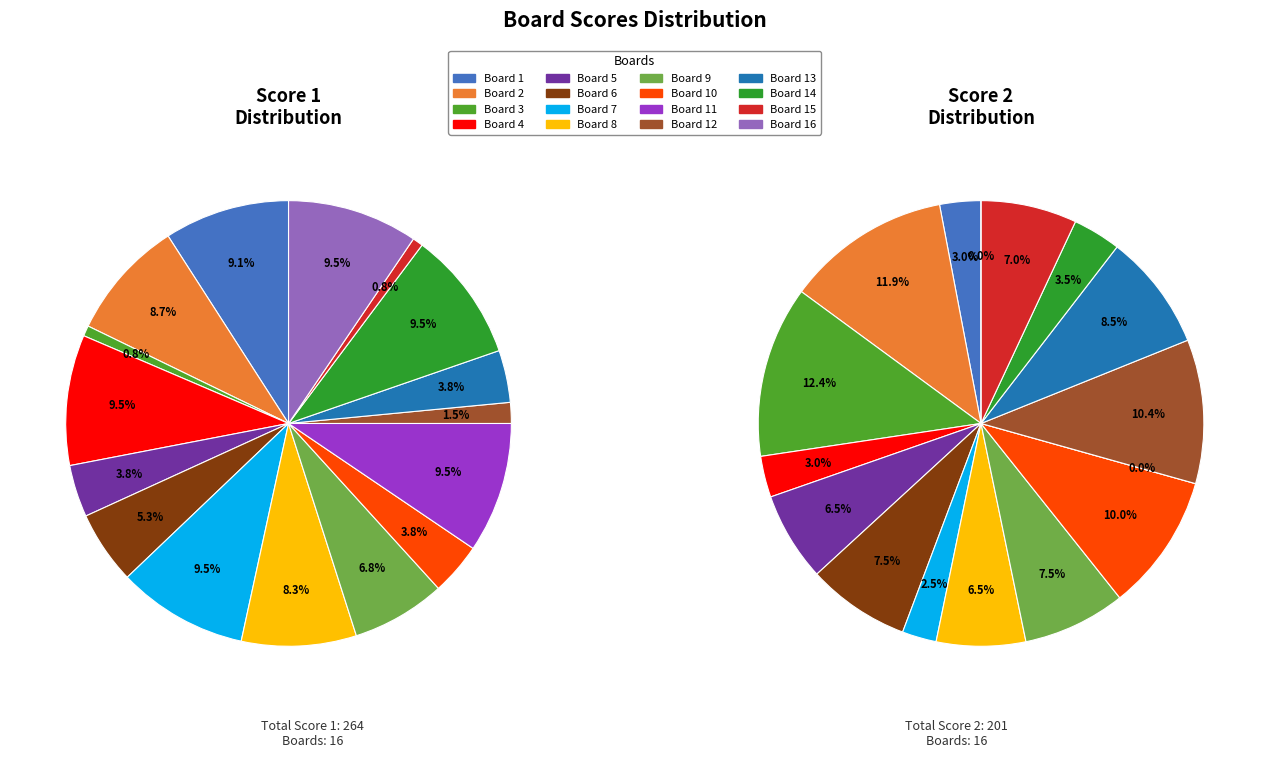

Which series changed the most between Board 5 and Board 14?

Score 1